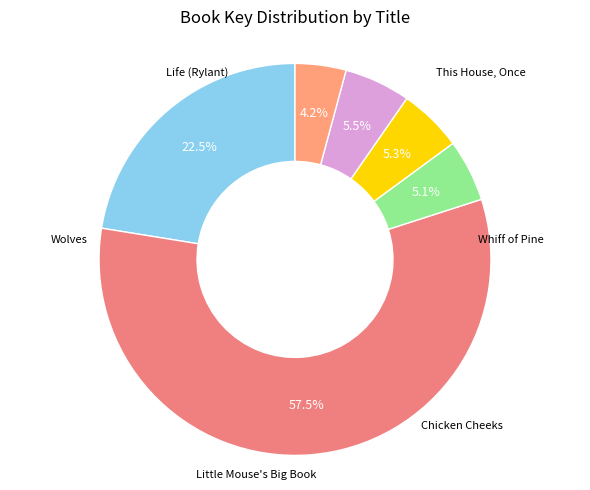

Count the number of slices in the pie.

6